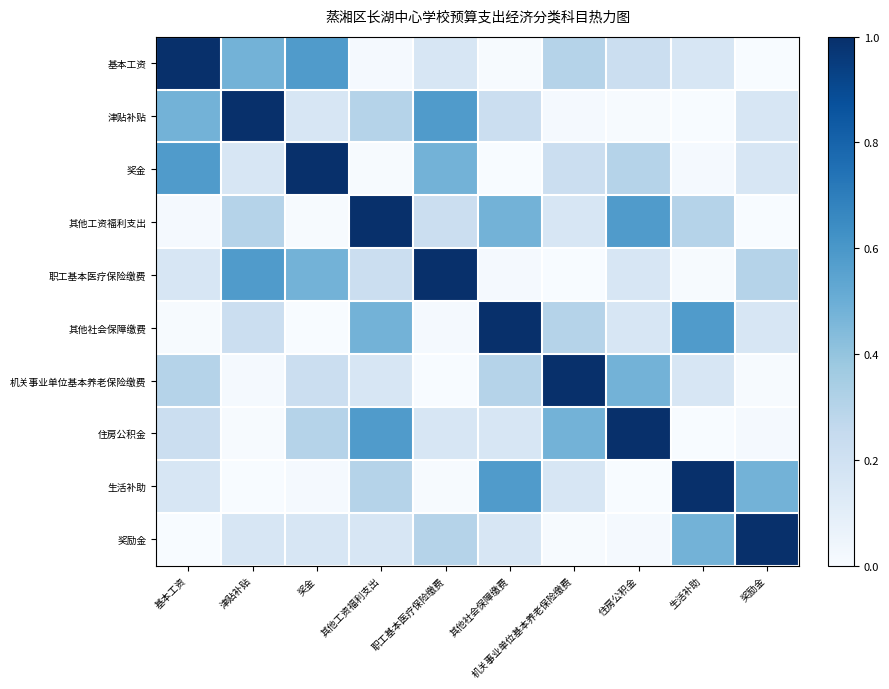

Which series has the widest spread of values?

基本工资